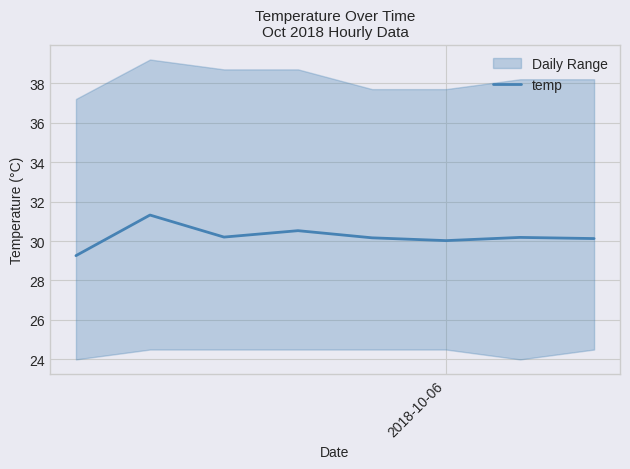

What is the maximum value for temp?

31.3